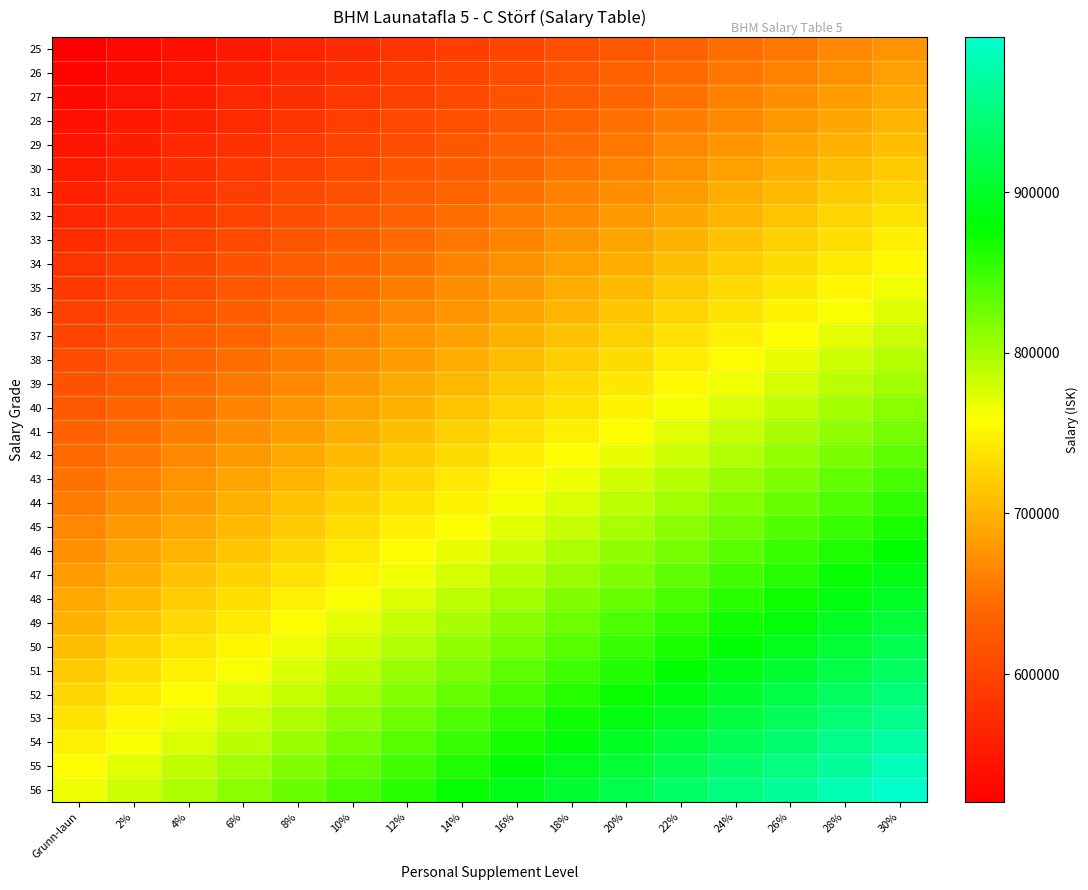

What is the total value across all series at 28%?

25980642